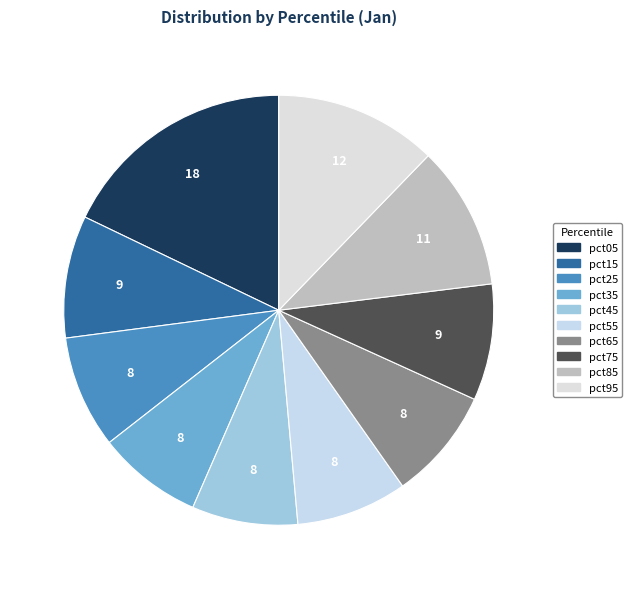

Does pct75 account for over 50% of the chart?

No